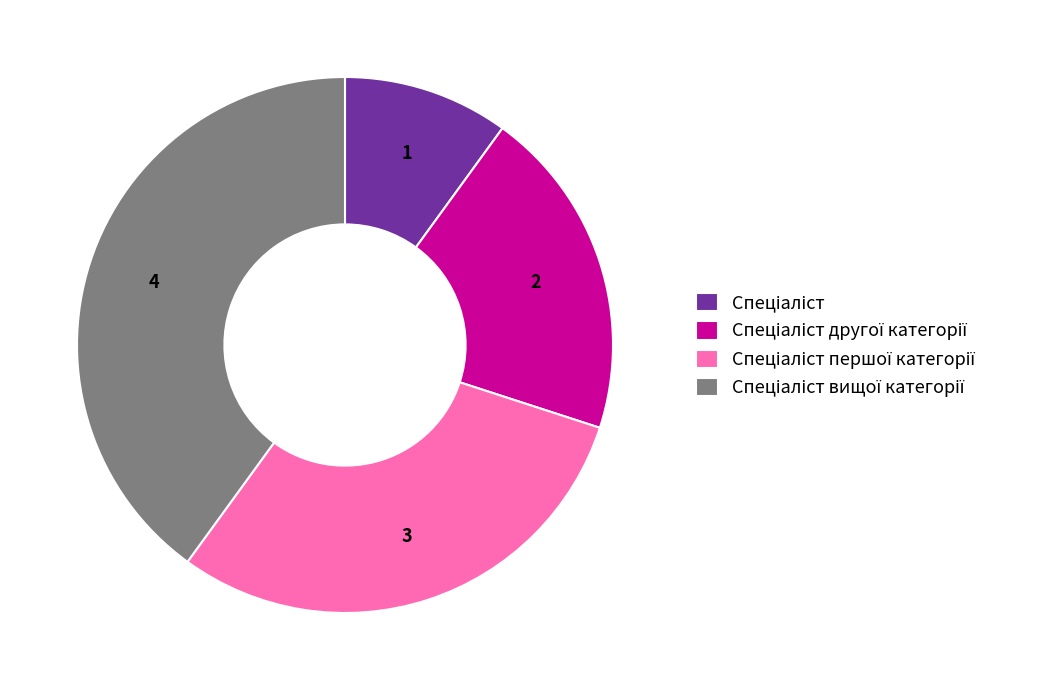

Is there any slice that represents more than half of the pie?

No